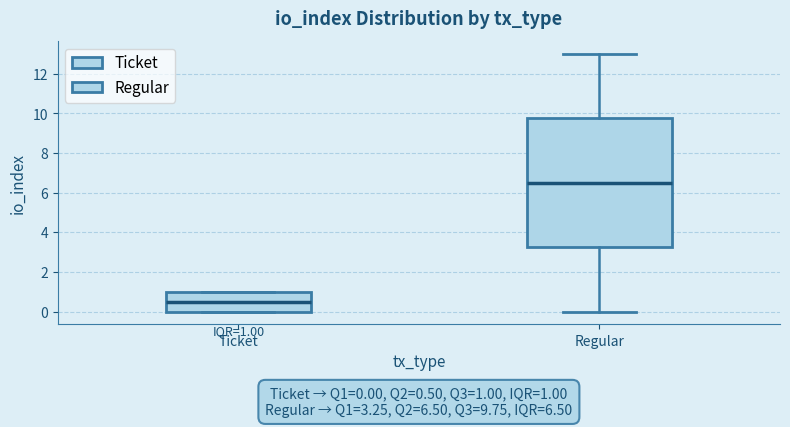

Comparing the boxes themselves (not the whiskers), which one is the tallest?

Regular